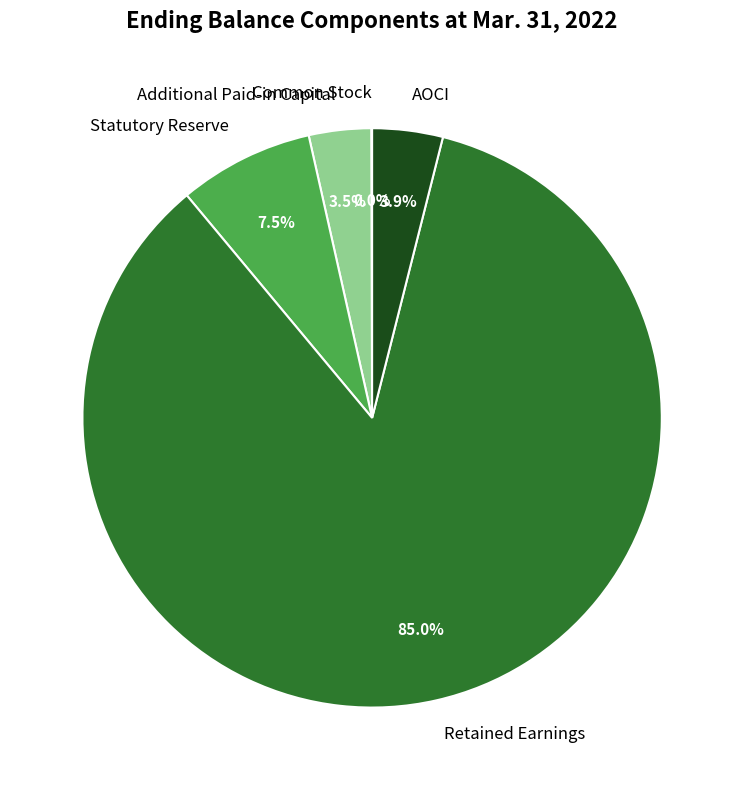

How much of the chart is everything except Additional Paid-in Capital?

96.5%